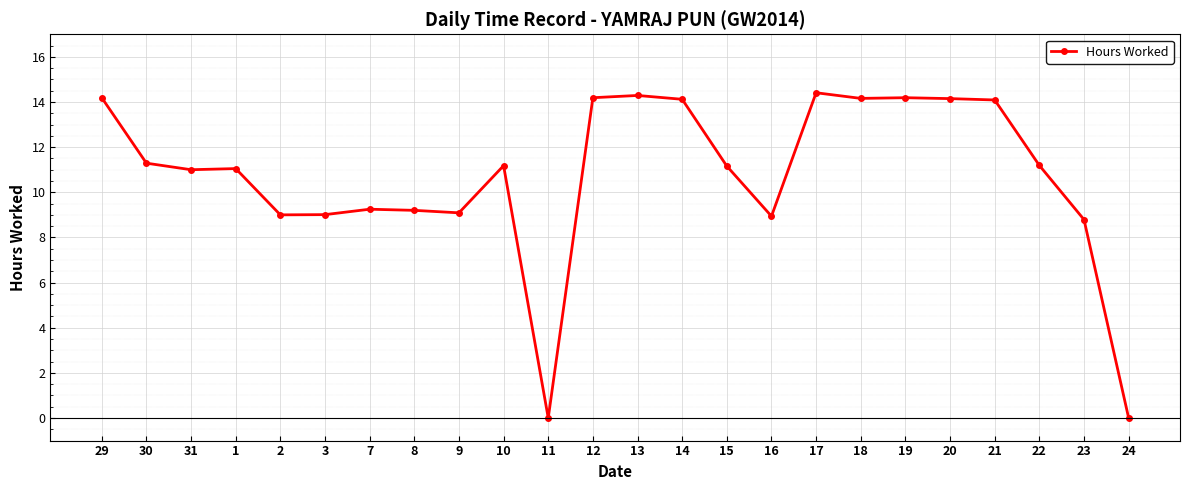

What is the label of the 16th point from the right?

9